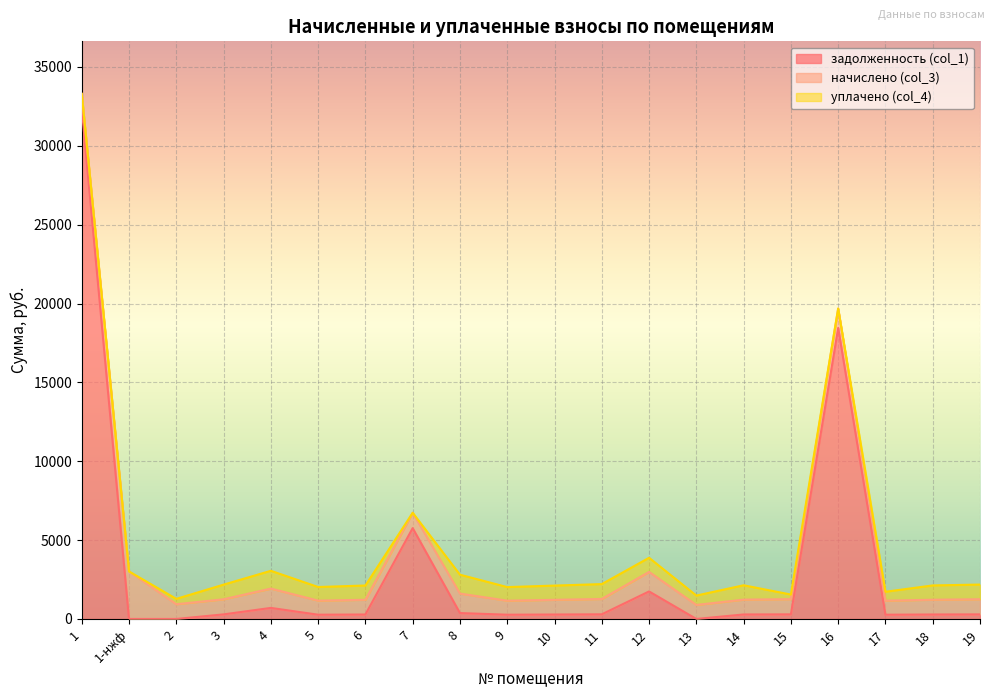

How many times do задолженность (col_1) and начислено (col_3) cross each other?

7